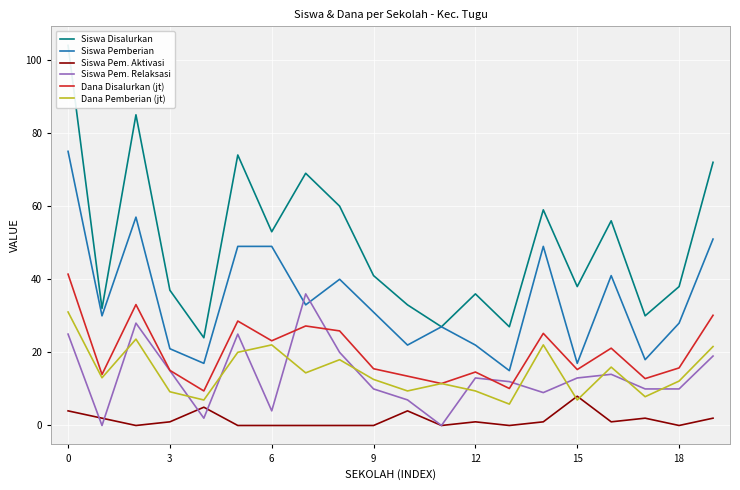

What are all the series names shown in the legend?

Siswa Disalurkan, Siswa Pemberian, Siswa Pem. Aktivasi, Siswa Pem. Relaksasi, Dana Disalurkan (jt), Dana Pemberian (jt)